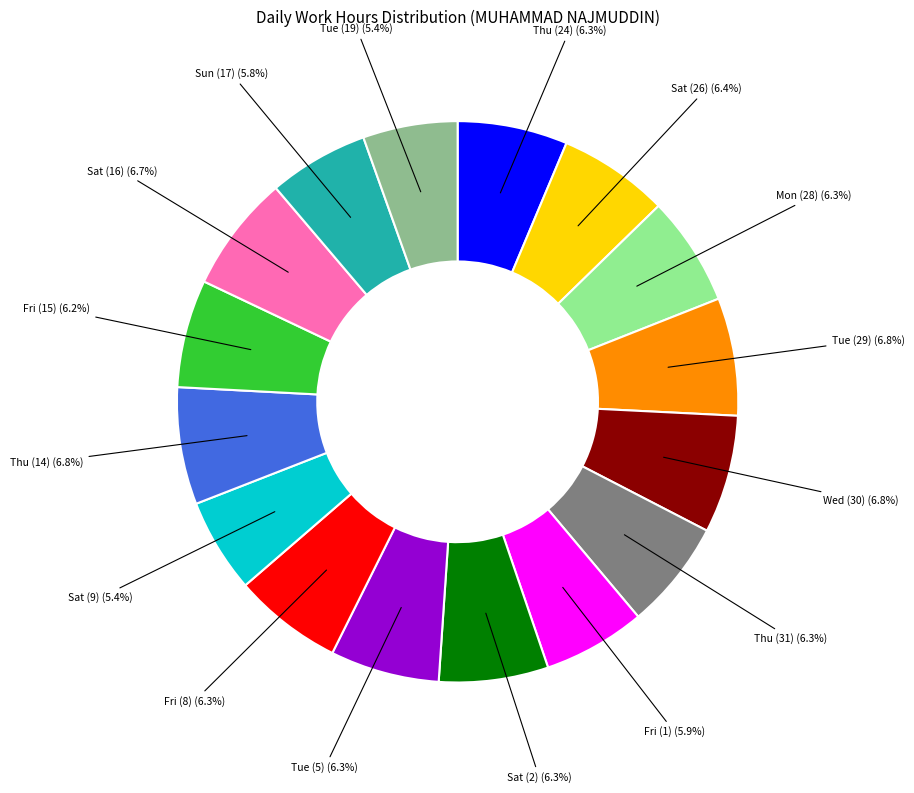

Is there any slice that represents more than half of the pie?

No